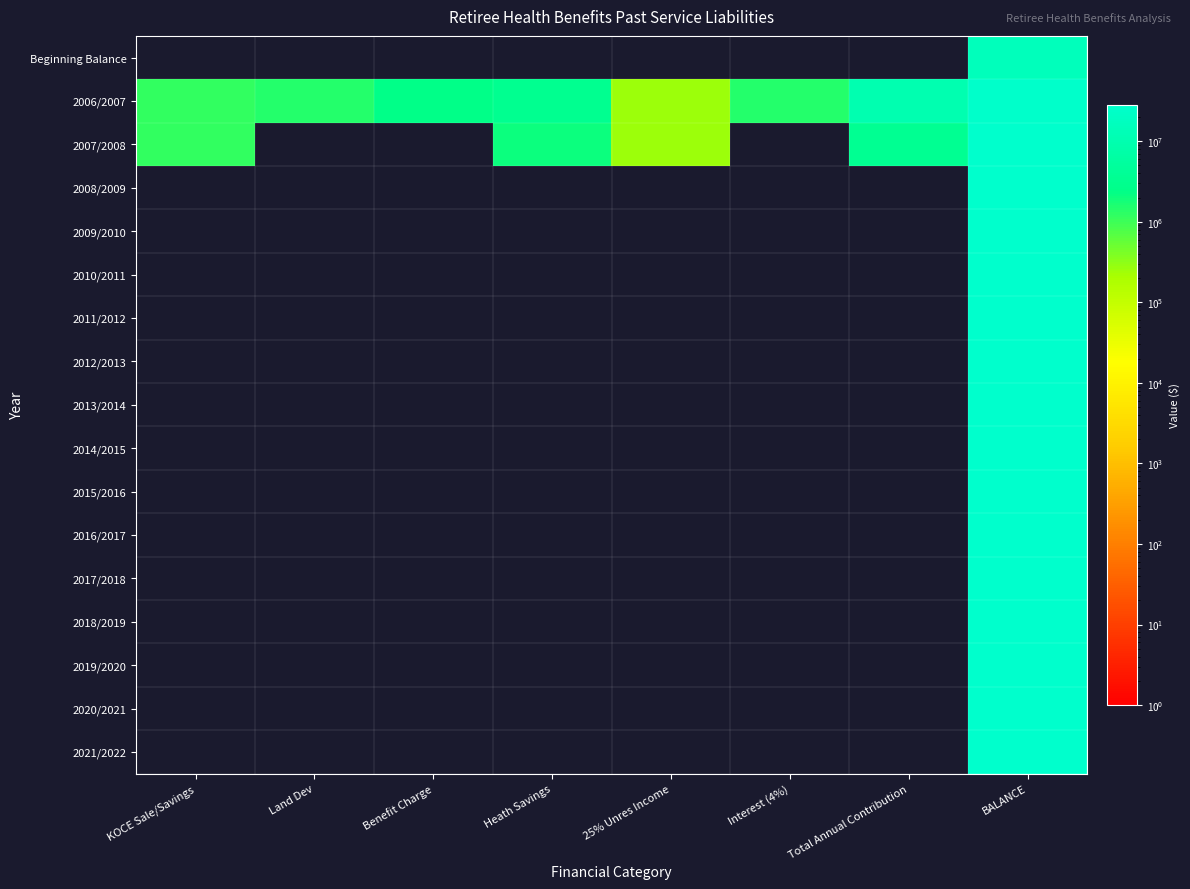

Which series has the widest spread of values?

2007/2008